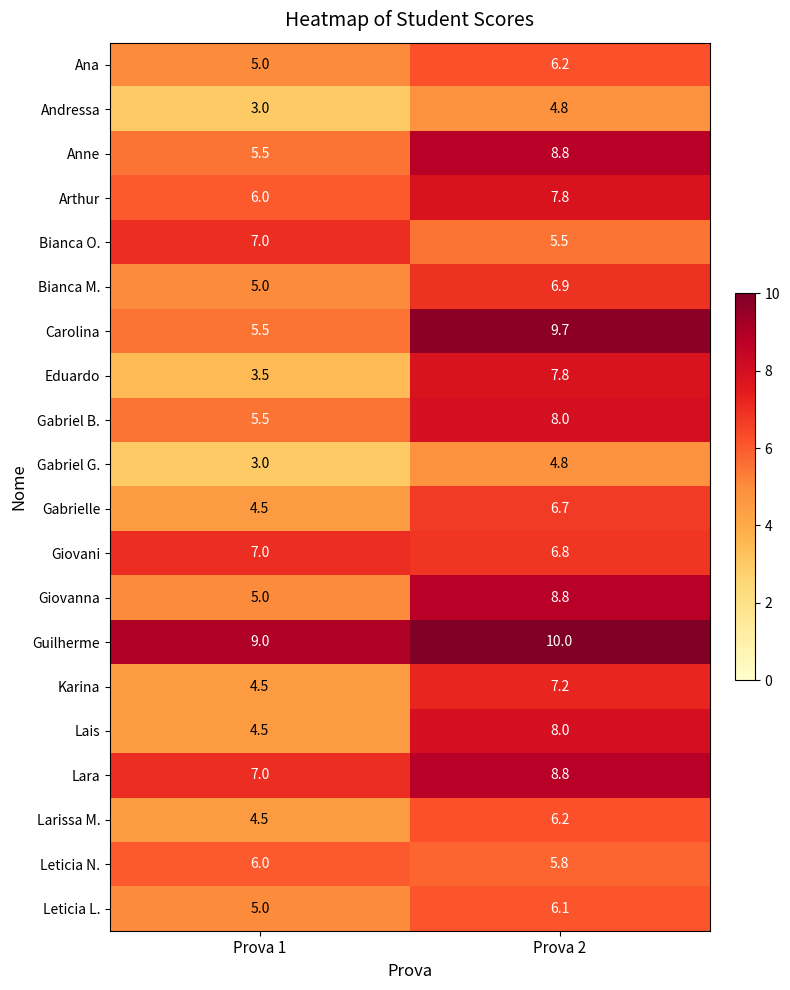

What is the difference between the Leticia L. values at Prova 1 and Prova 2?

1.1